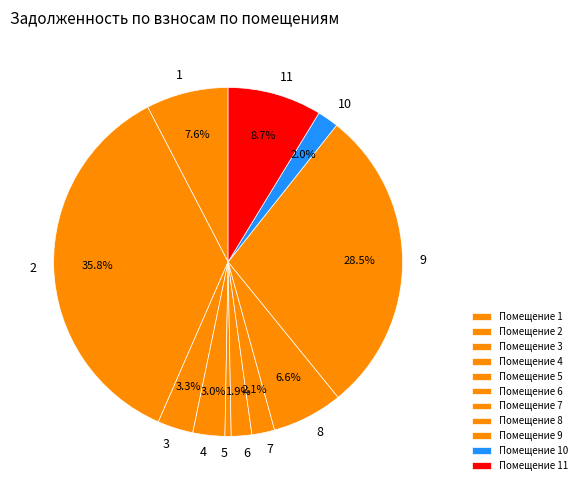

To the nearest percent, what is the difference between the 6 and 1 slice percentages?

6%